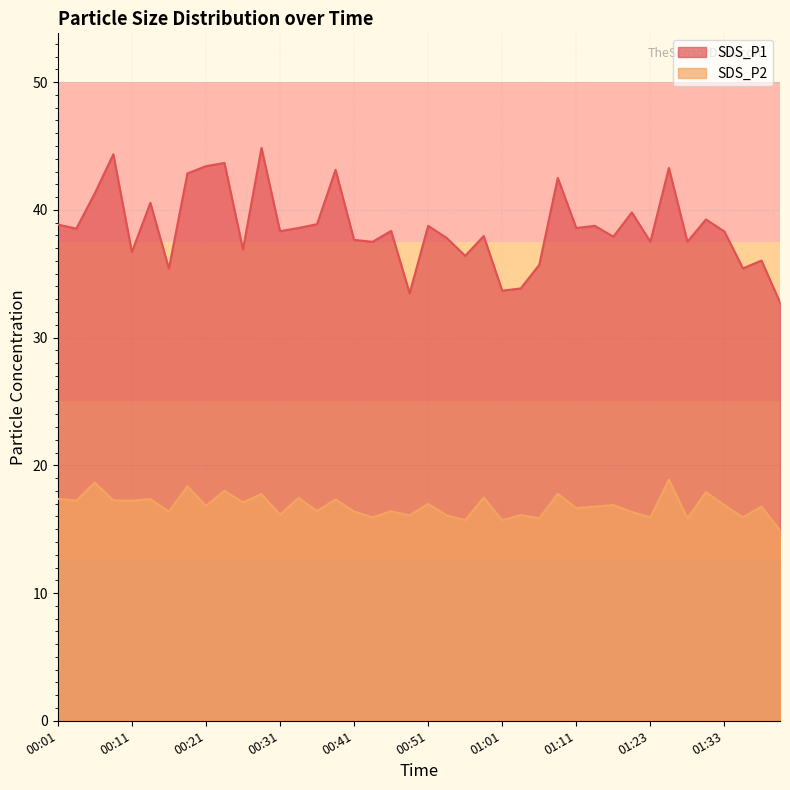

Which category has the lowest value in the SDS_P2 series?

01:41